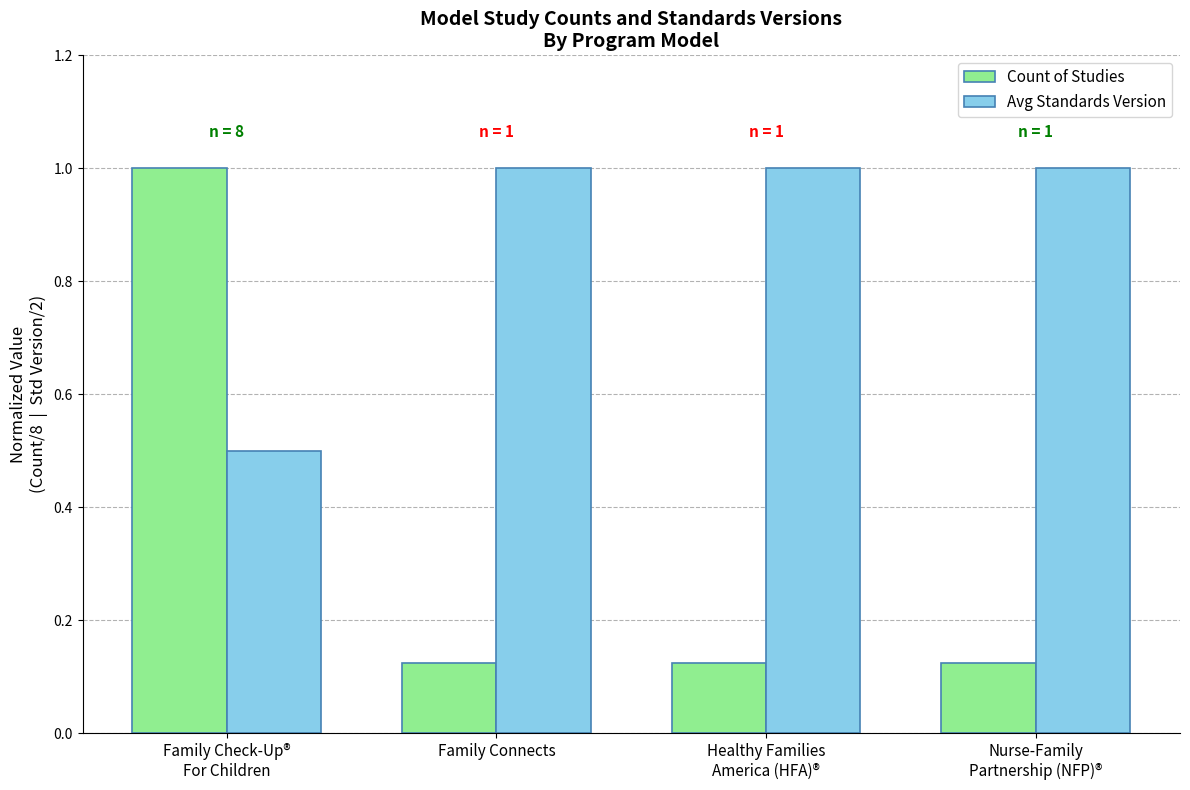

What is the maximum value for Avg Standards Version?

1.0